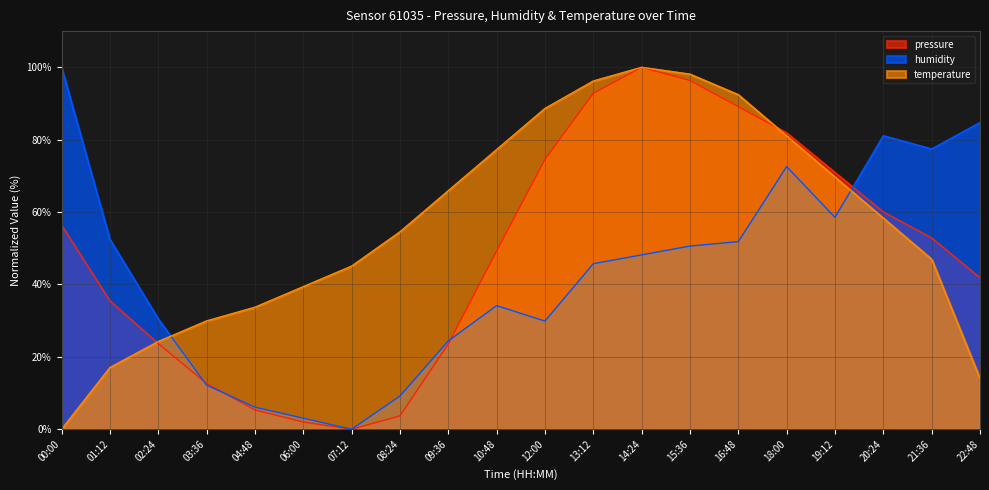

Between 02:24 and 13:12, which is larger?

13:12